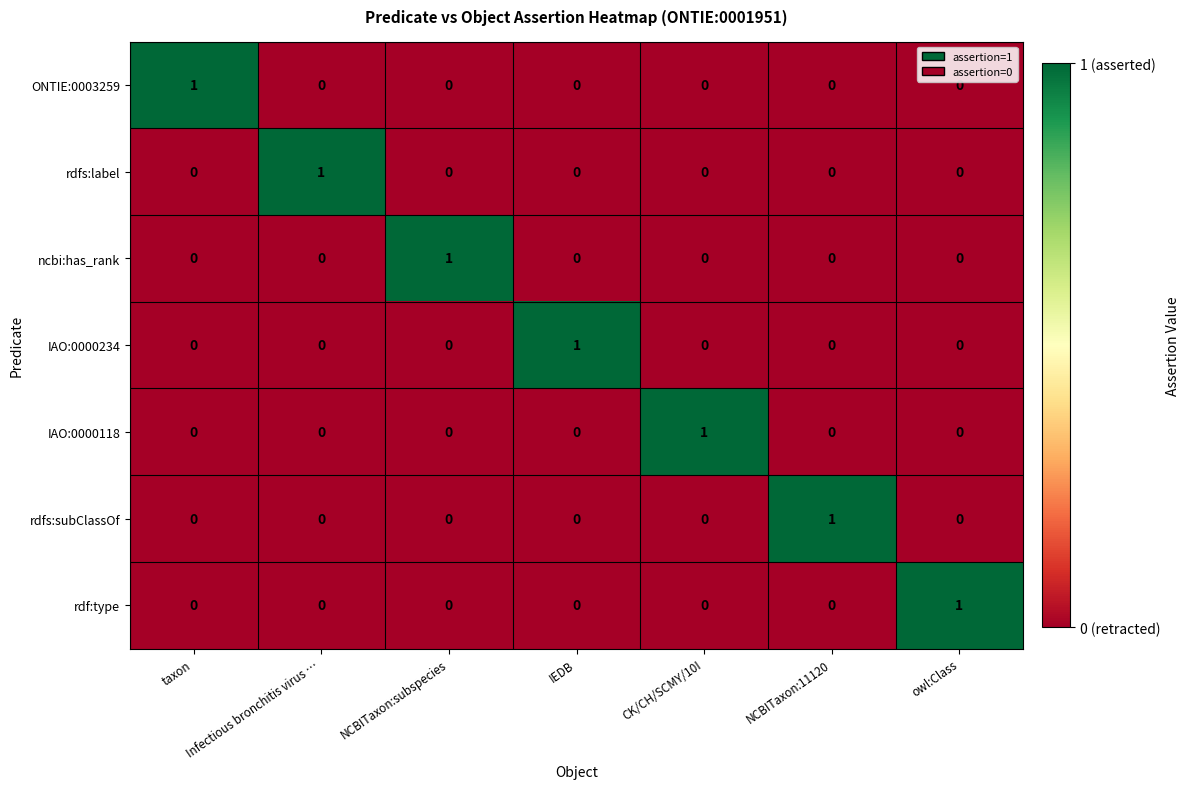

The ONTIE:0003259 series shows 1 at IEDB. True or false?

False